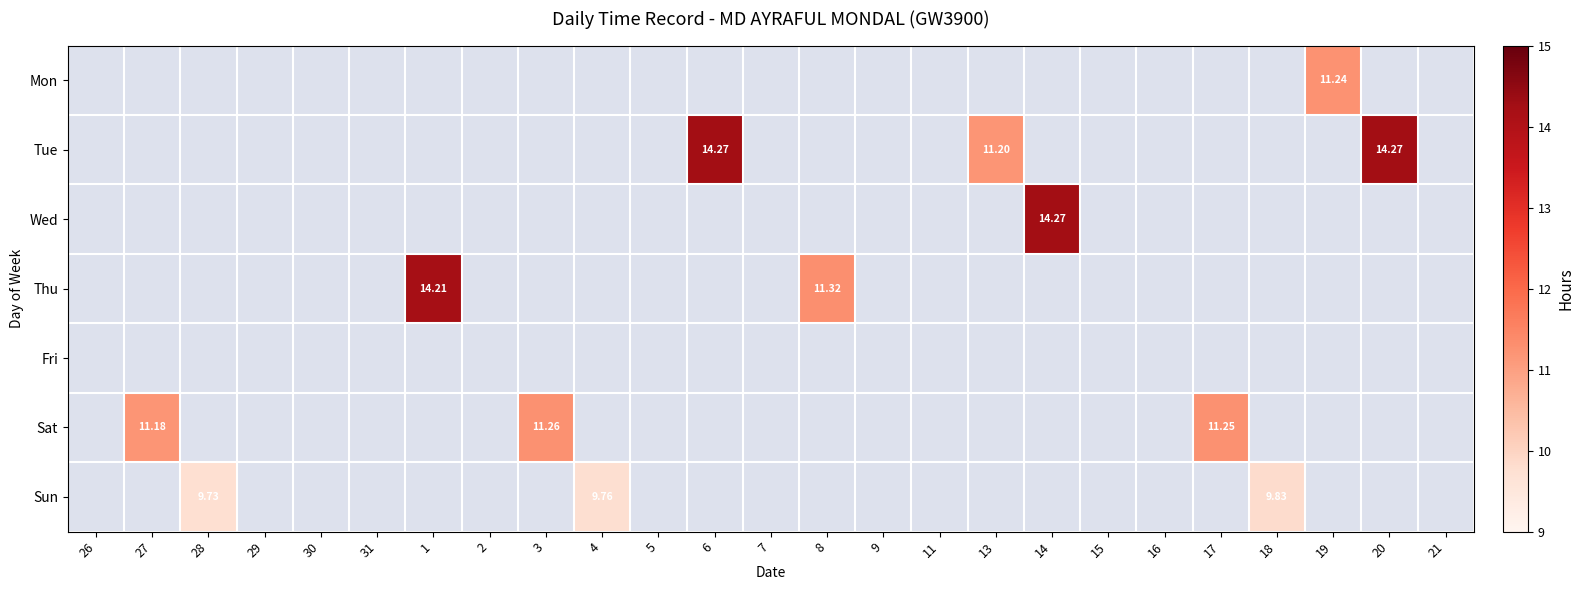

Which category has the highest value in the Thu series?

1